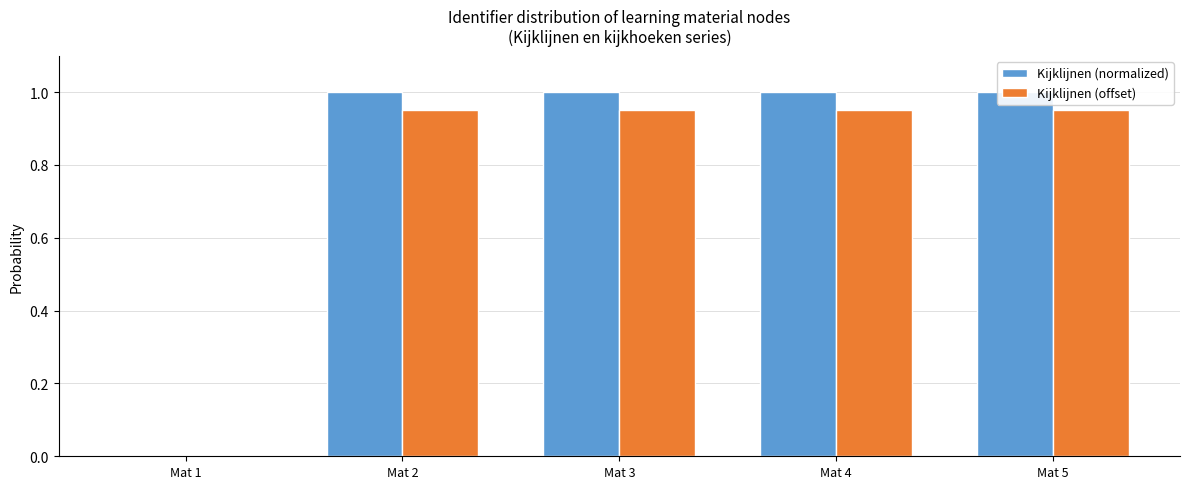

What is the value of the Kijklijnen (normalized) bar at the 4th from the left?

1.0